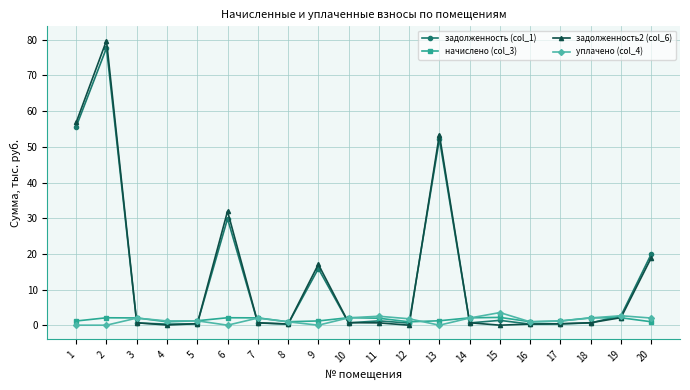

Which series has the widest spread of values?

задолженность2 (col_6)